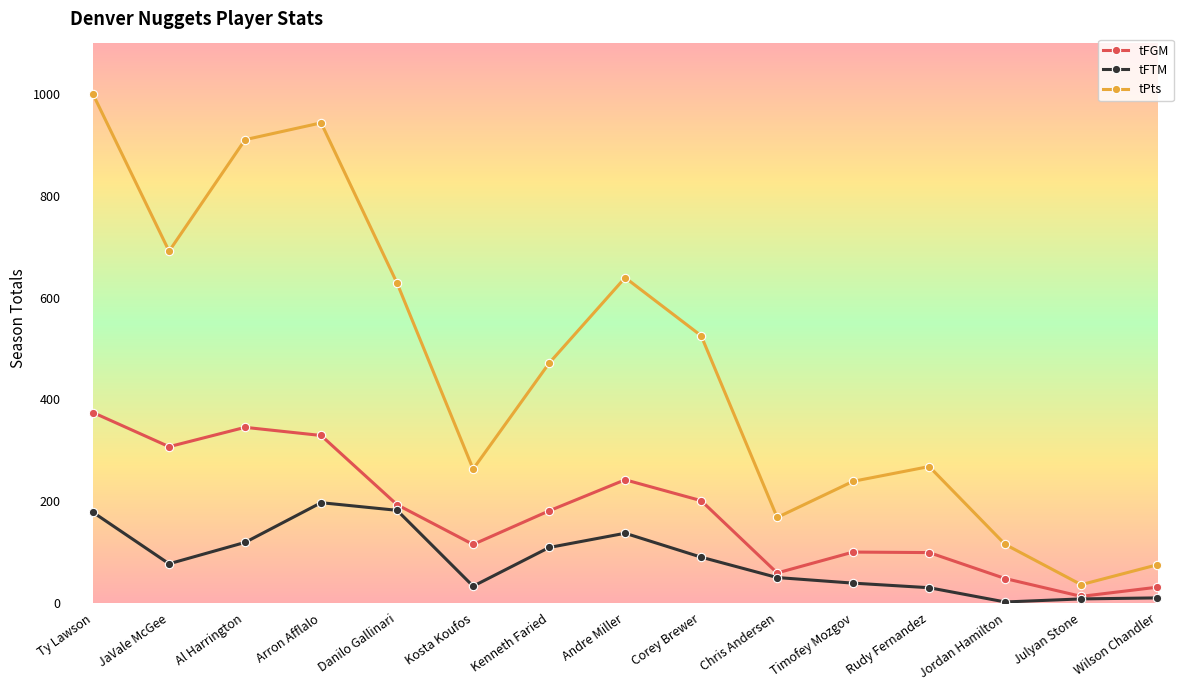

Where does the tFTM series first go above 77?

Ty Lawson